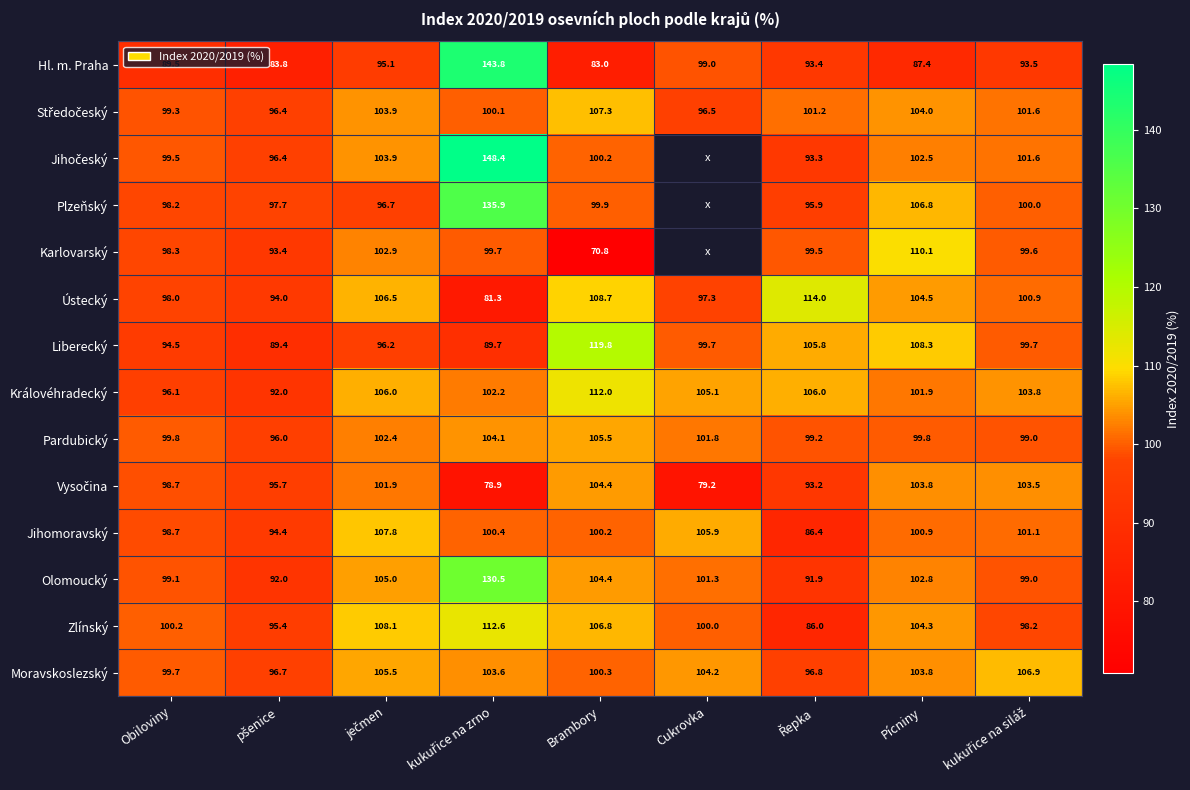

Is the value of Ústecký at Brambory greater than the value of Jihomoravský at Pícniny?

Yes